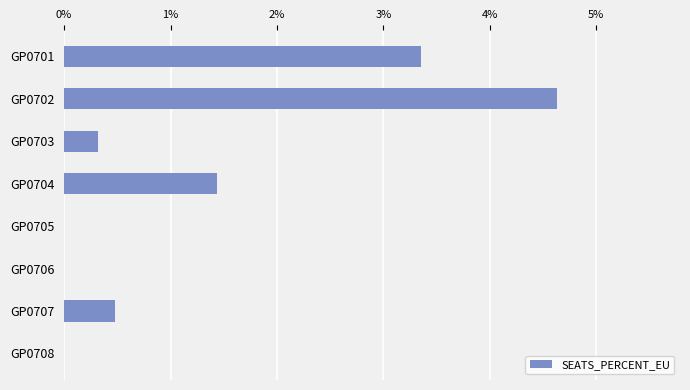

What is the greatest value displayed?

4.6